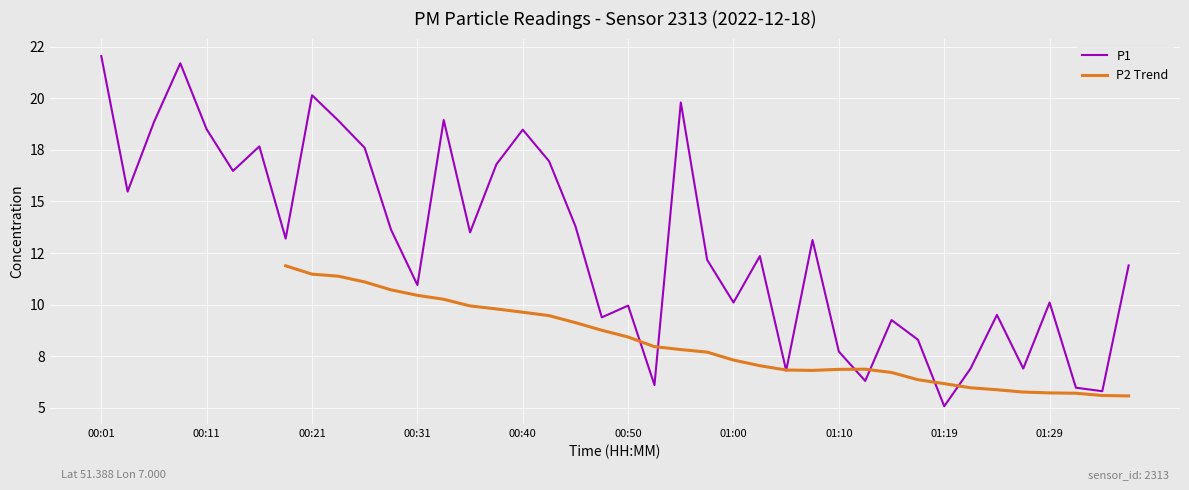

The chart shows a value of 14.2 at 01:14. True or false?

False